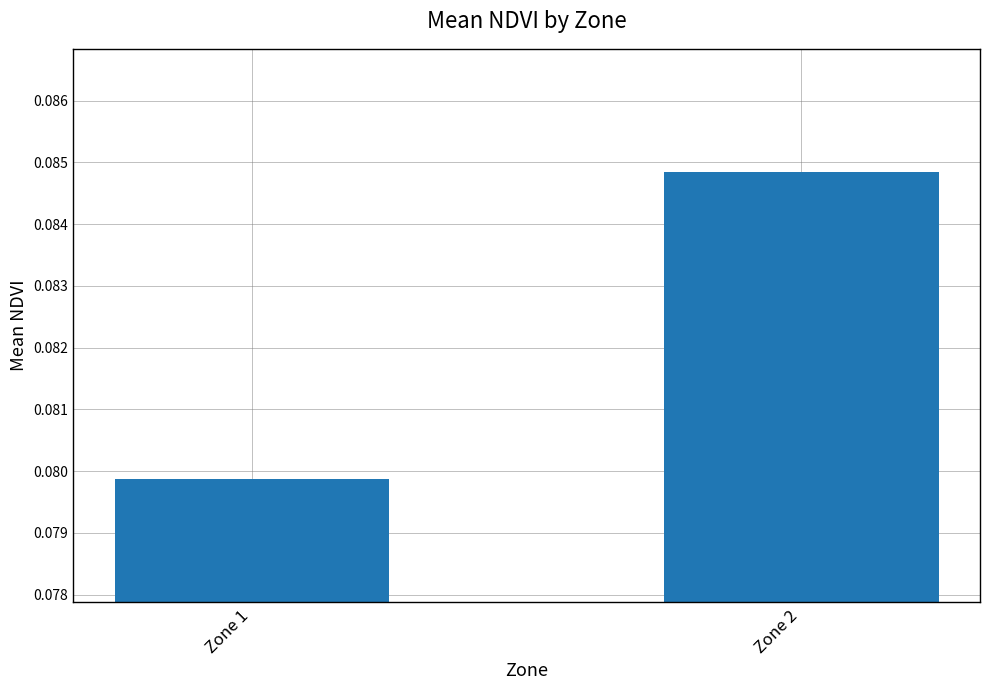

Rank the categories by value from highest to lowest.

Zone 2, Zone 1